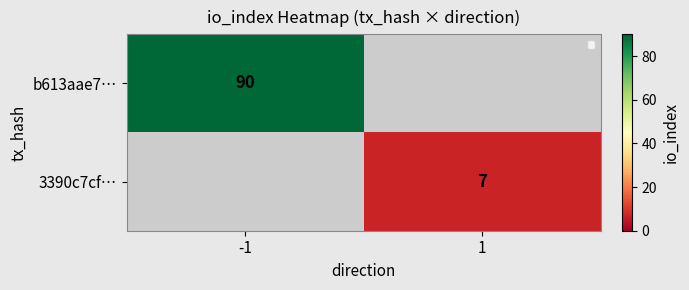

How many categories are shown in the chart?

2